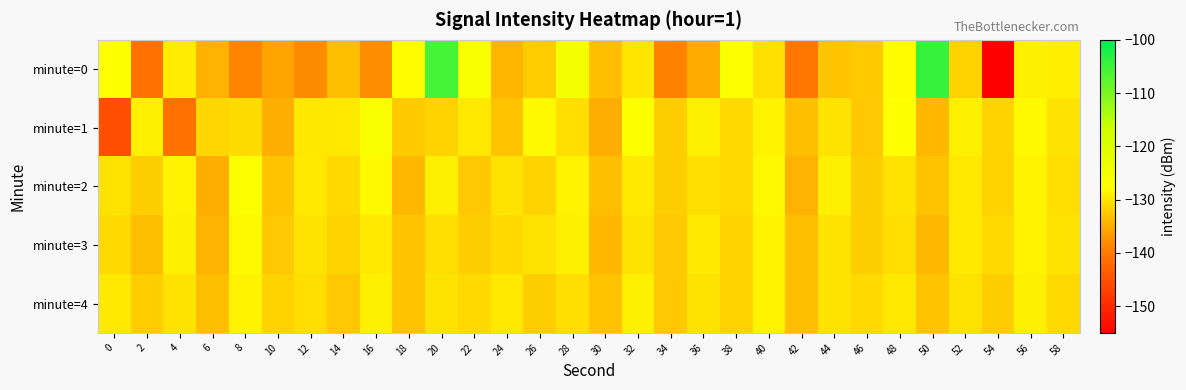

List the series in order of their overall mean, lowest first.

minute=0, minute=1, minute=3, minute=4, minute=2